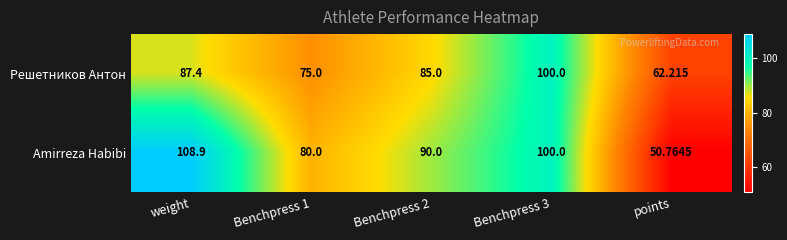

How many data points does each series have?

5